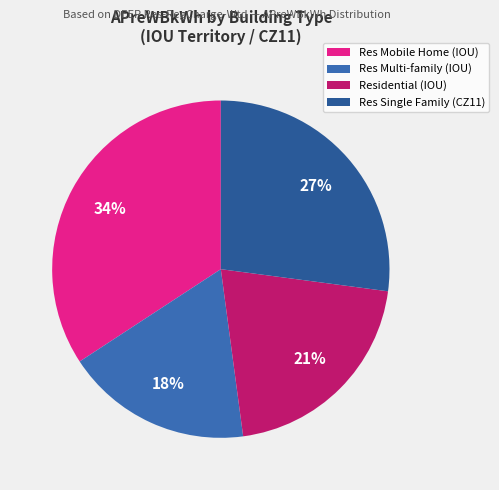

How many slices are in this pie chart?

4